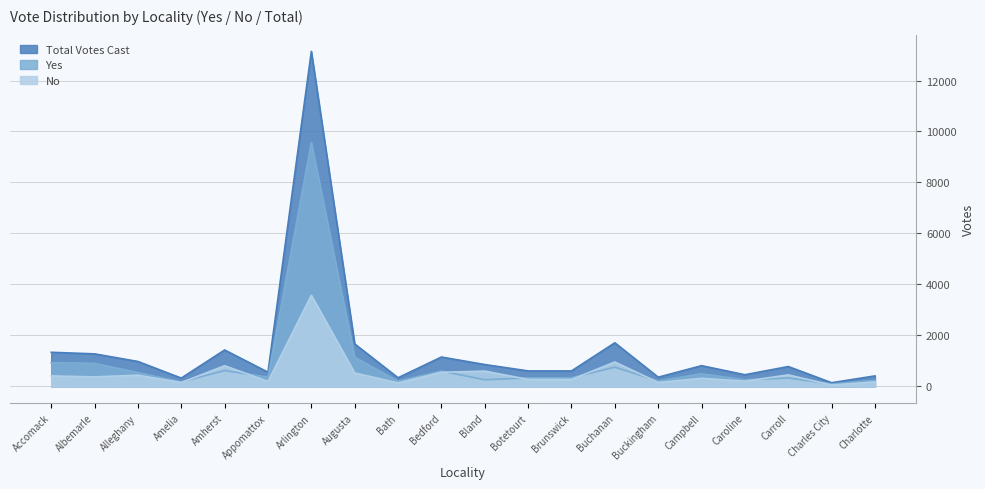

Which series has the widest spread of values?

Total Votes Cast